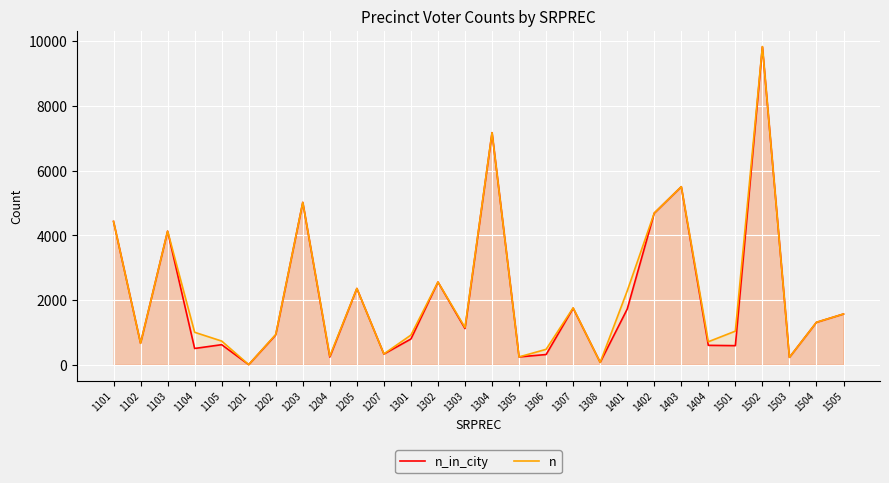

What is the average value of the n series?

2194